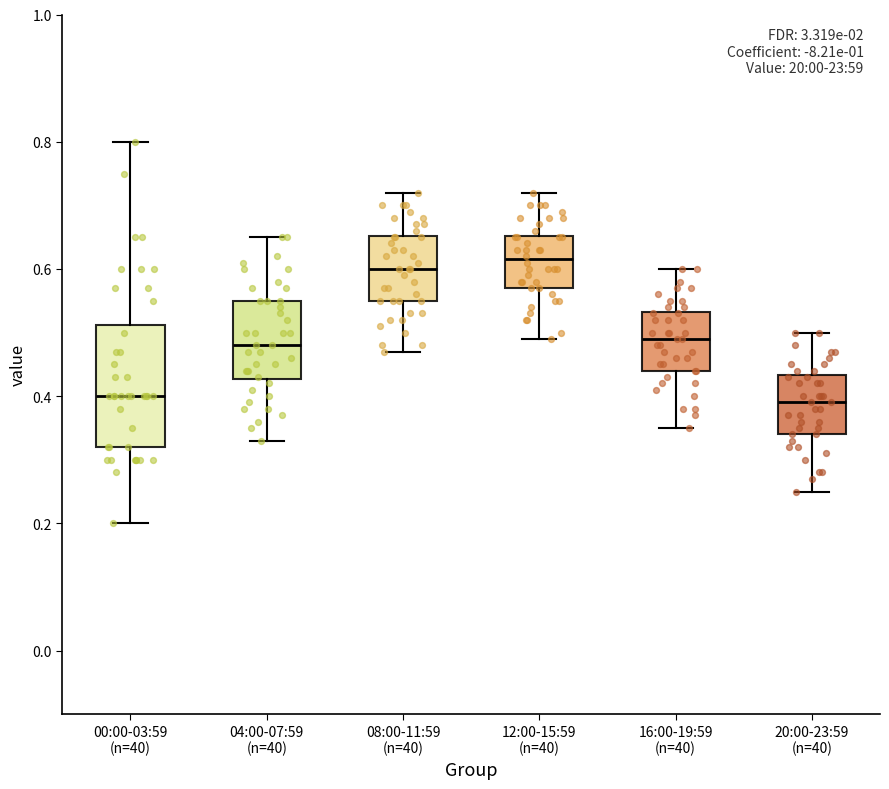

Where is the upper edge of the box for 08:00-11:59 (n=40) on the y-axis? The values are not printed on the chart, so give them approximately, as read against the axis.

0.66